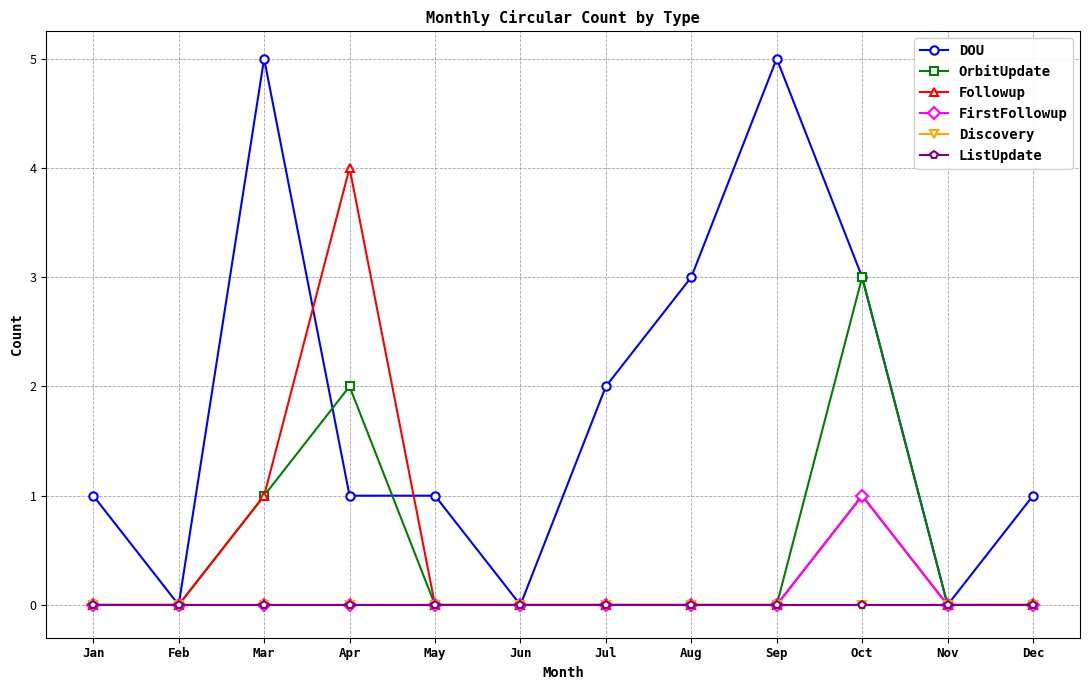

True or false: ListUpdate has more than 1 interior local peaks.

False